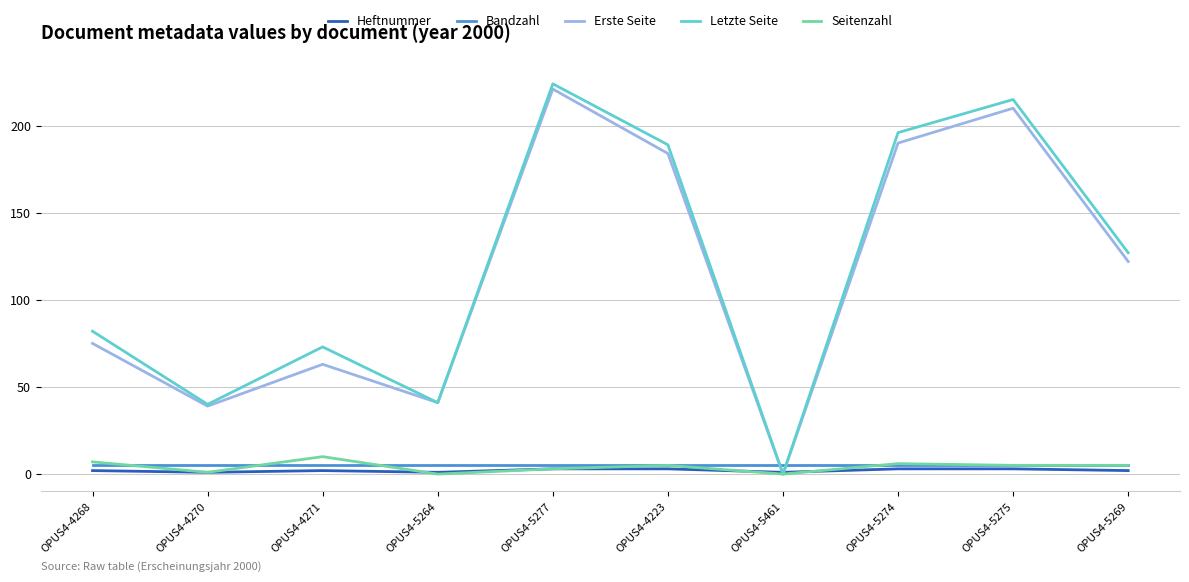

Is the value of Heftnummer at OPUS4-5269 greater than the value of Letzte Seite at OPUS4-4270?

No